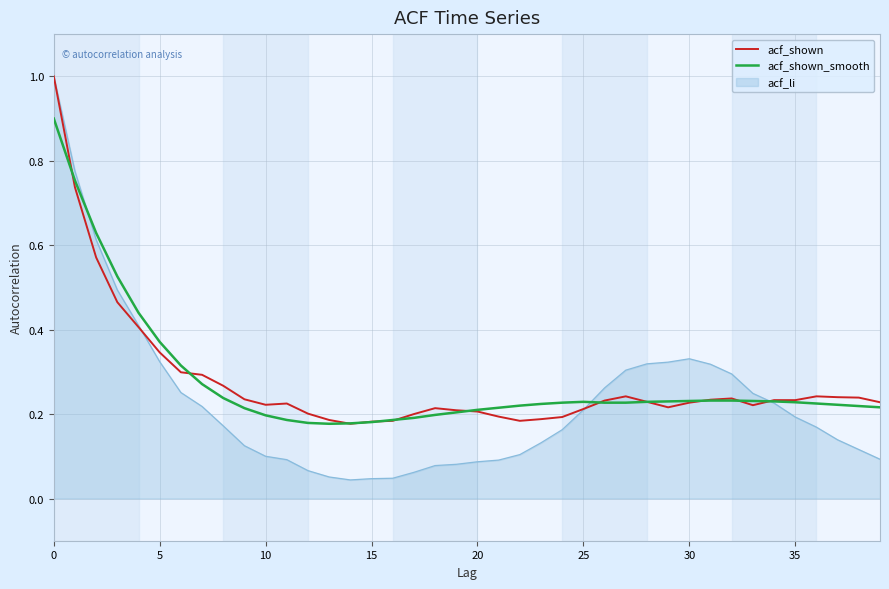

Which series has the largest range (max minus min)?

acf_li